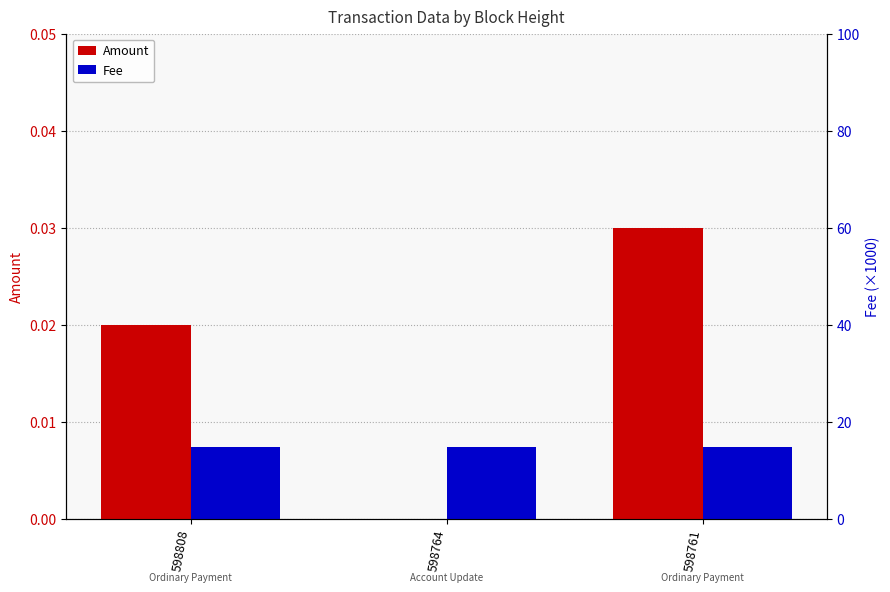

The value of Amount at 598764 is -0.0. True or false?

False